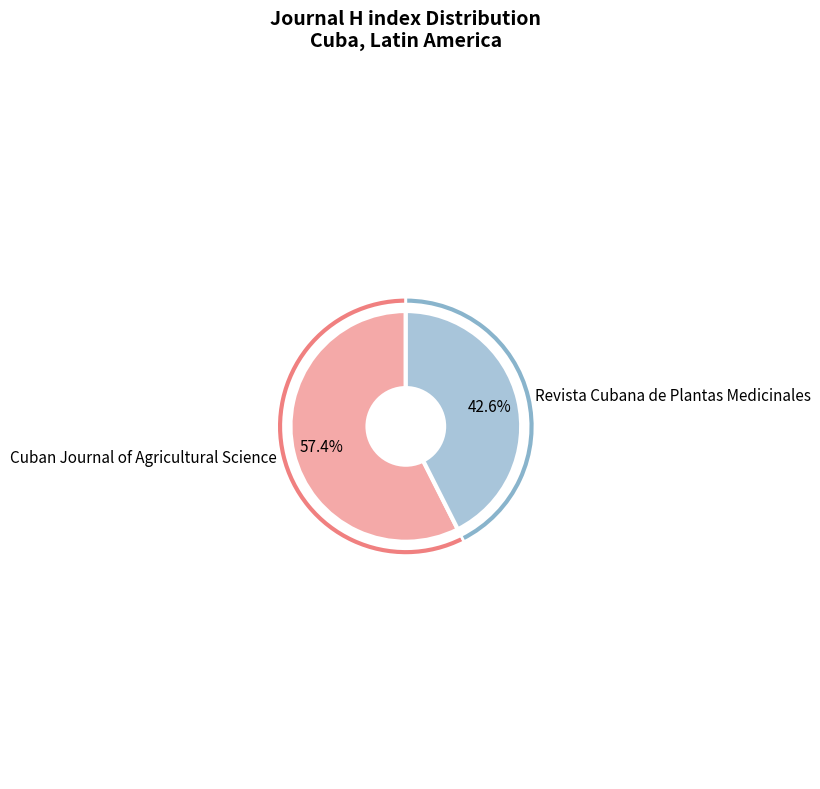

Which has a higher value, Revista Cubana de Plantas Medicinales or Cuban Journal of Agricultural Science?

Cuban Journal of Agricultural Science